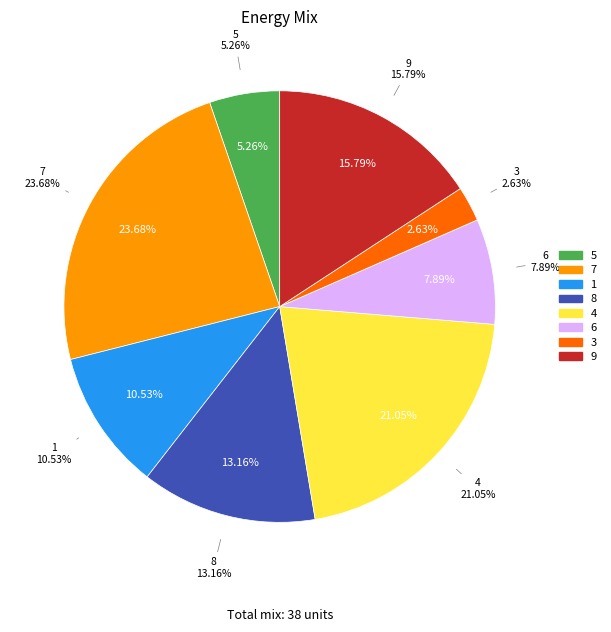

Does any single category account for the majority?

No